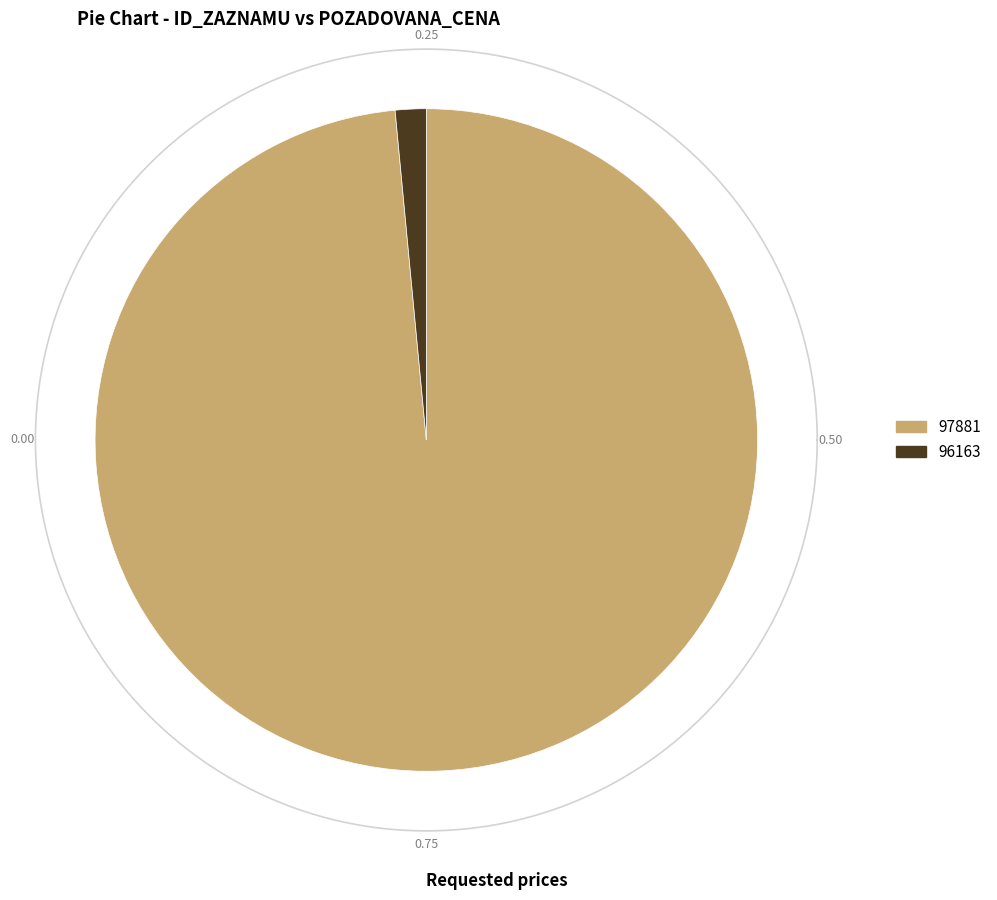

Which category has the smallest portion of the pie?

96163